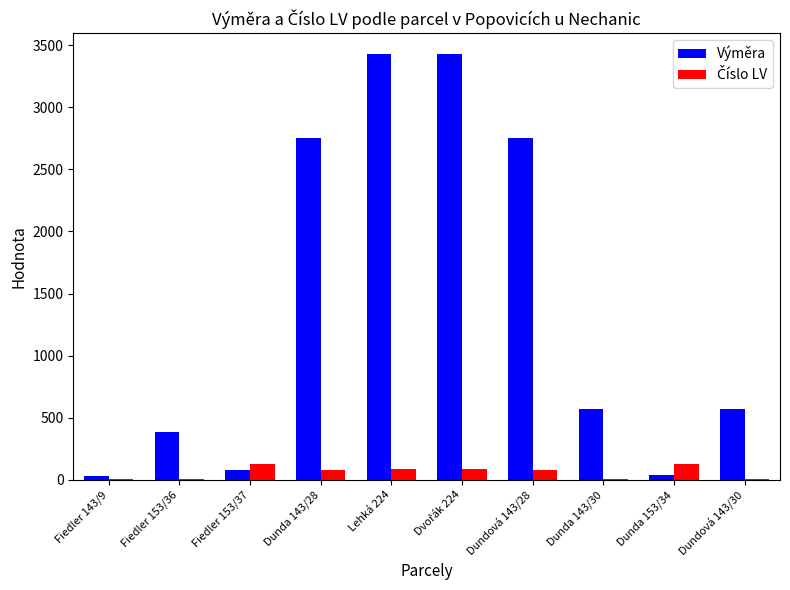

What is the greatest value displayed?

3427